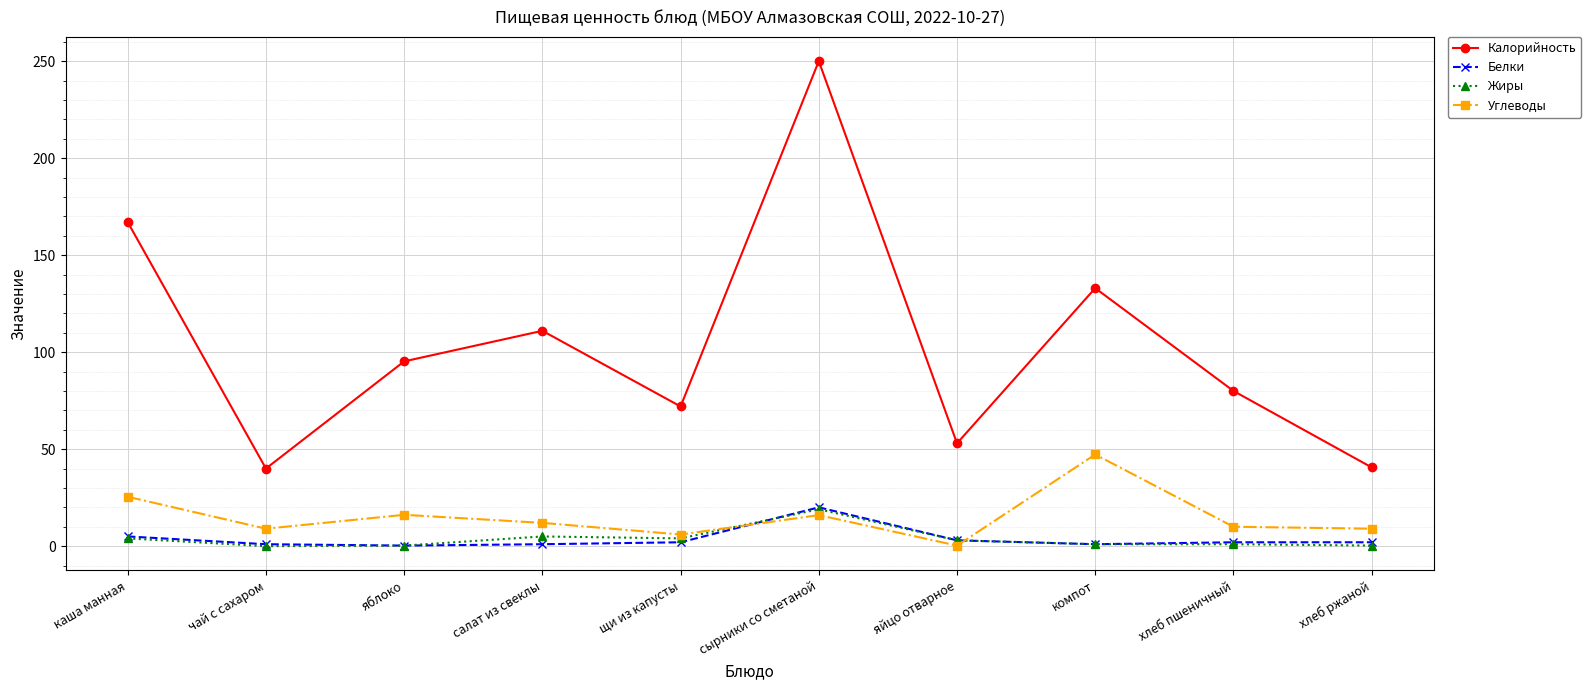

What is the sum of all Калорийность values?

1041.8